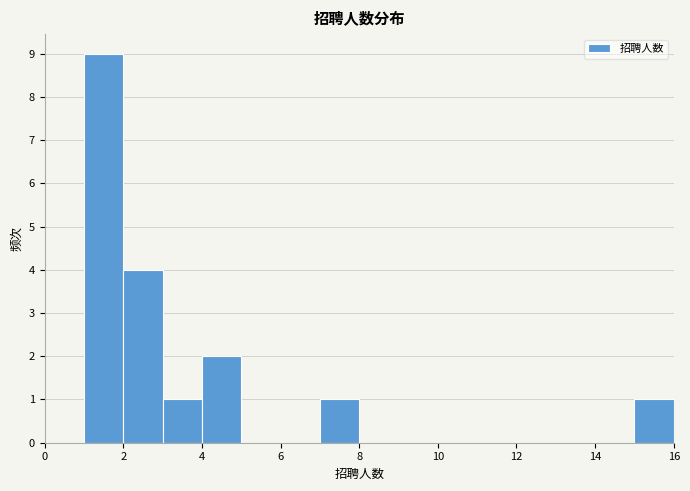

Reading left to right, transcribe this chart: for each bar, give the range it covers on the x-axis and its height. The values are not printed on the chart, so give them approximately, as read against the axis.

0 to 1: 0
1 to 2: 9
2 to 3: 4
3 to 4: 1
4 to 5: 2
5 to 6: 0
6 to 7: 0
7 to 8: 1
8 to 9: 0
9 to 10: 0
10 to 11: 0
11 to 12: 0
12 to 13: 0
13 to 14: 0
14 to 15: 0
15 to 16: 1